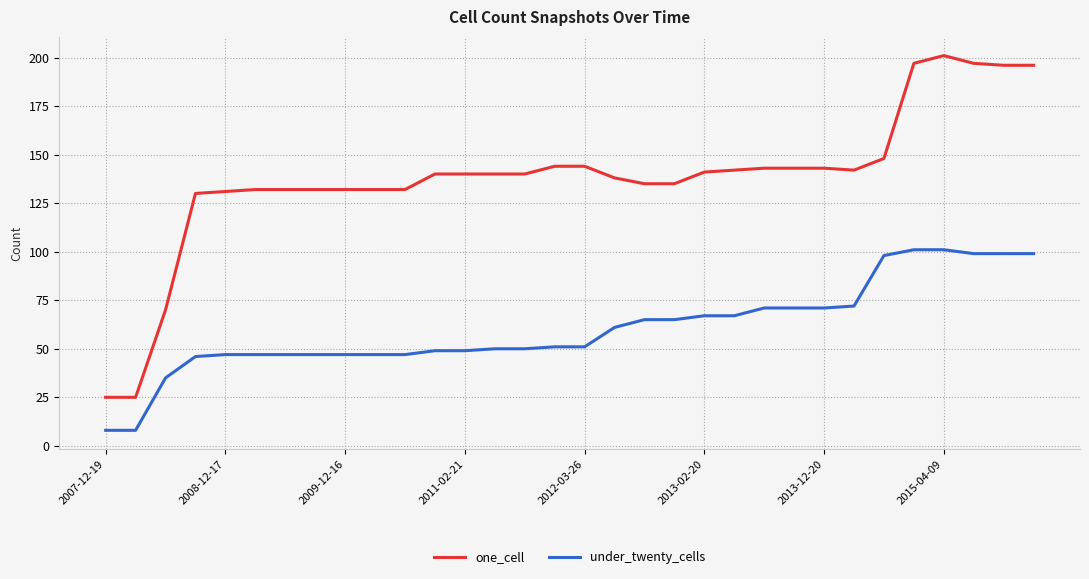

Which series has the widest spread of values?

one_cell